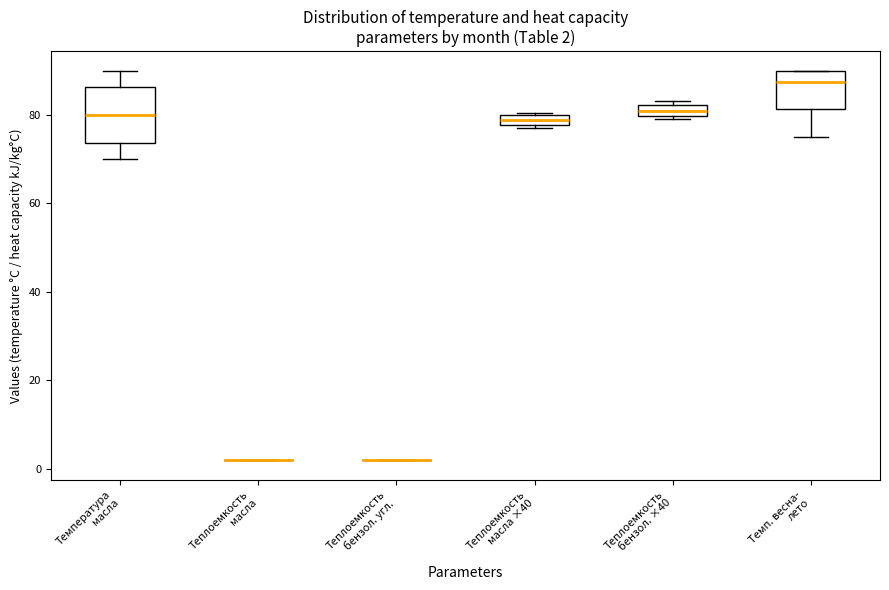

Comparing the boxes themselves (not the whiskers), which one is the tallest?

Температура масла